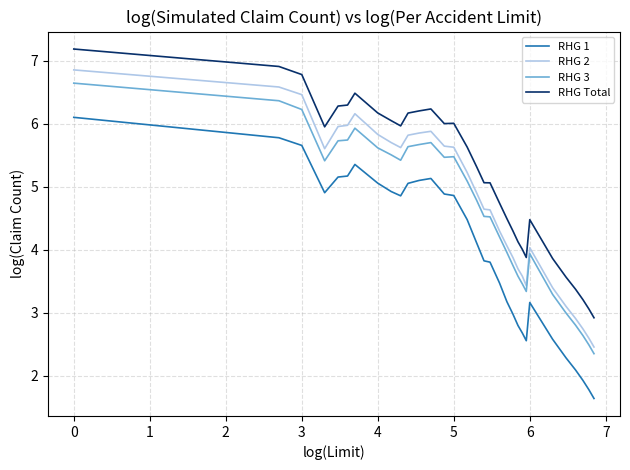

What is the smallest value displayed?

1.6